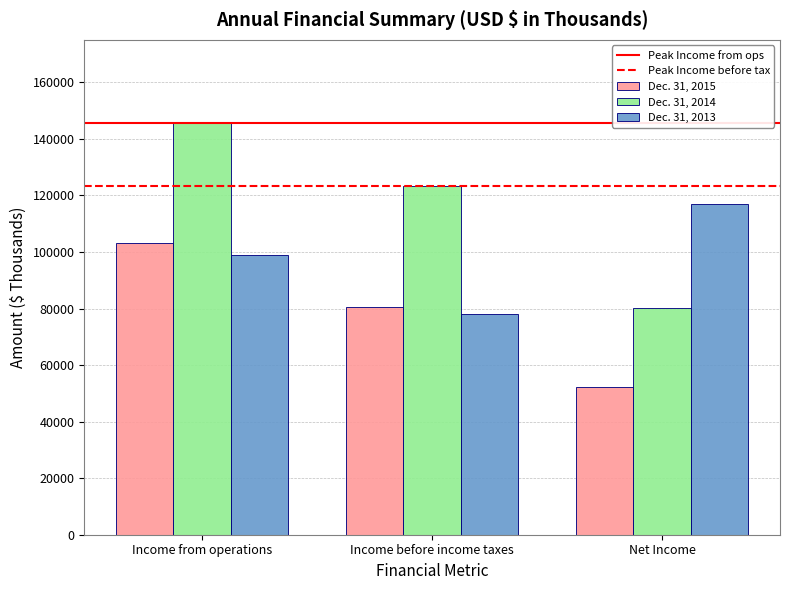

What is the difference between the maximum and second lowest values in the Dec. 31, 2014 series?

22244